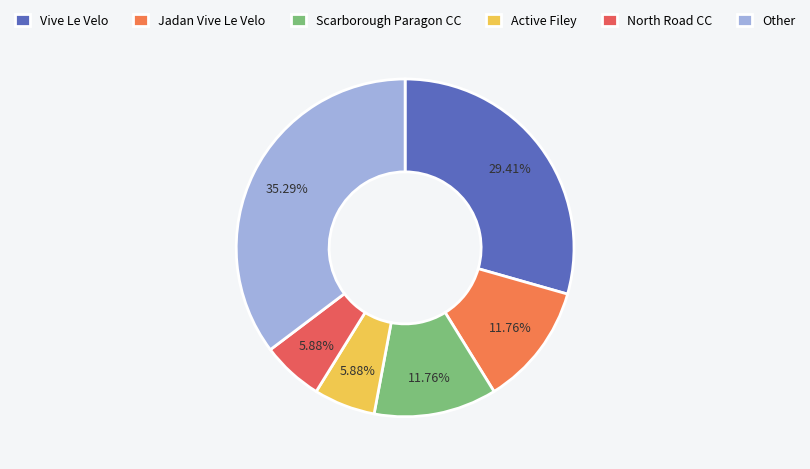

True or false: Scarborough Paragon CC accounts for 12% of the total.

True